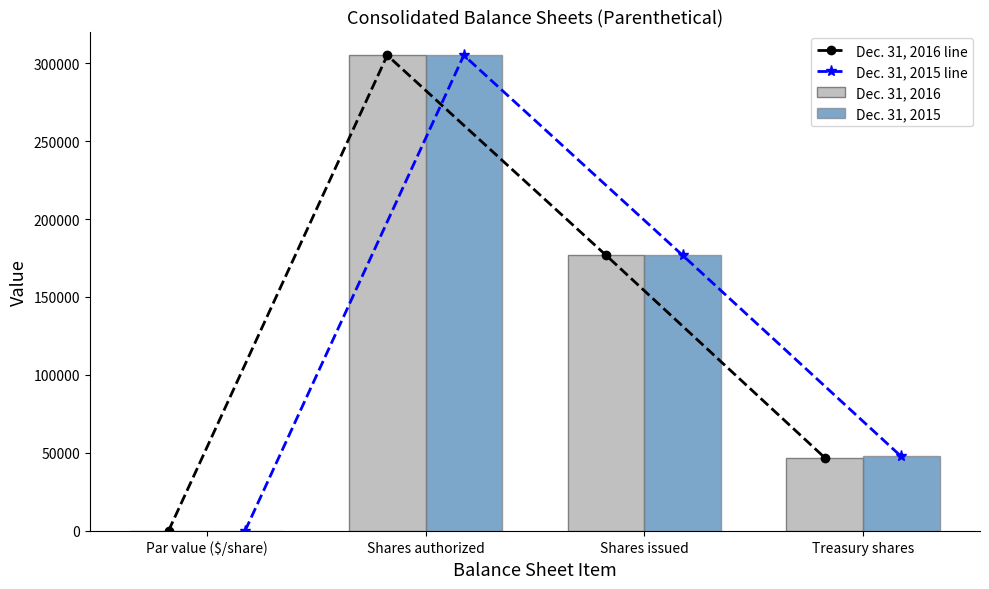

Is it true that Dec. 31, 2016 equals 176793.0 at Shares issued?

True